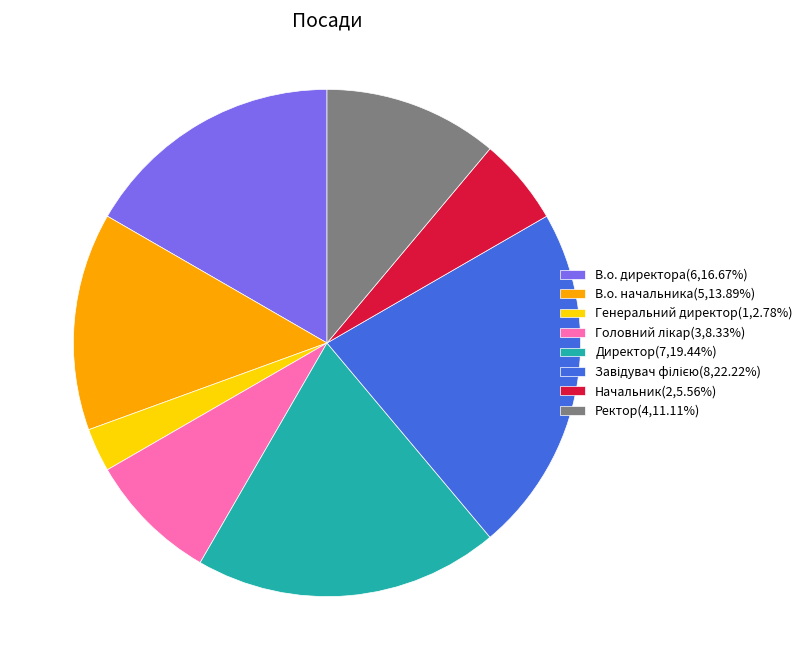

Is there a majority slice in this chart?

No